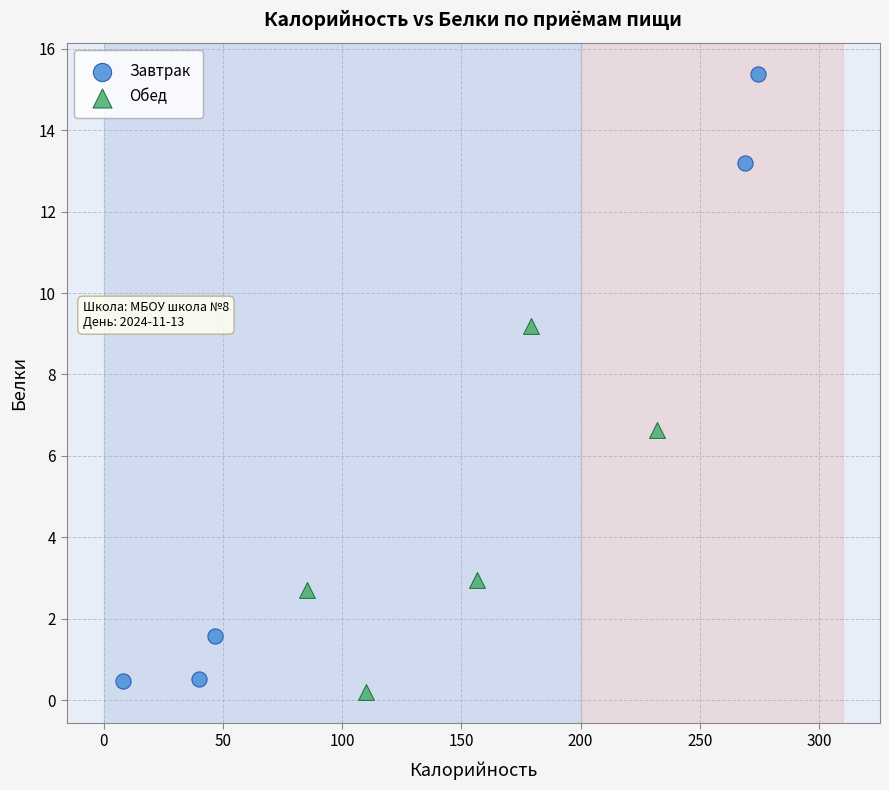

Which series reaches the maximum Y coordinate?

Завтрак